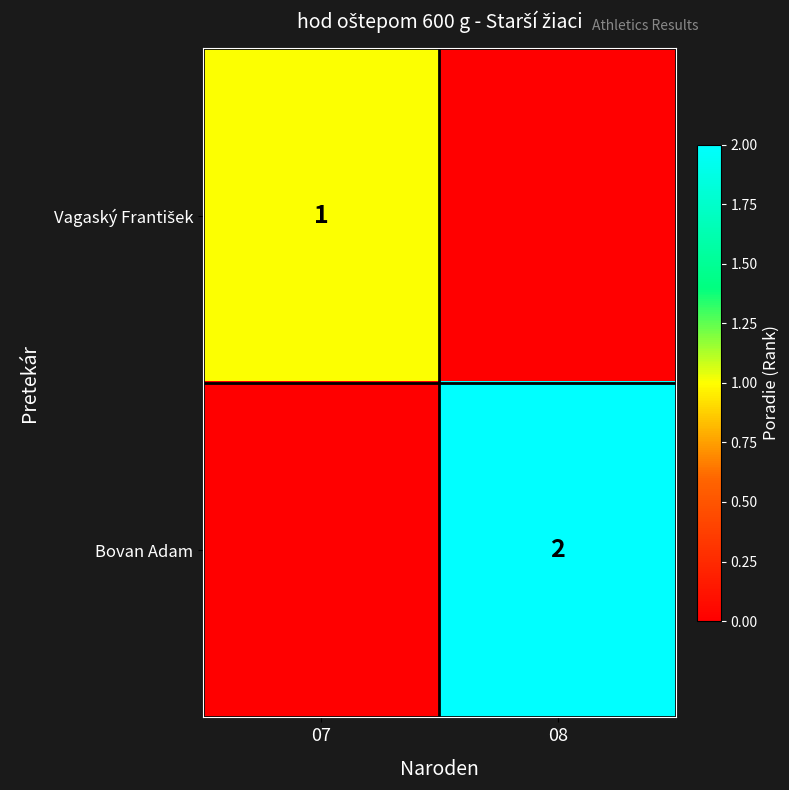

The Bovan Adam series shows 2 at 08. True or false?

True